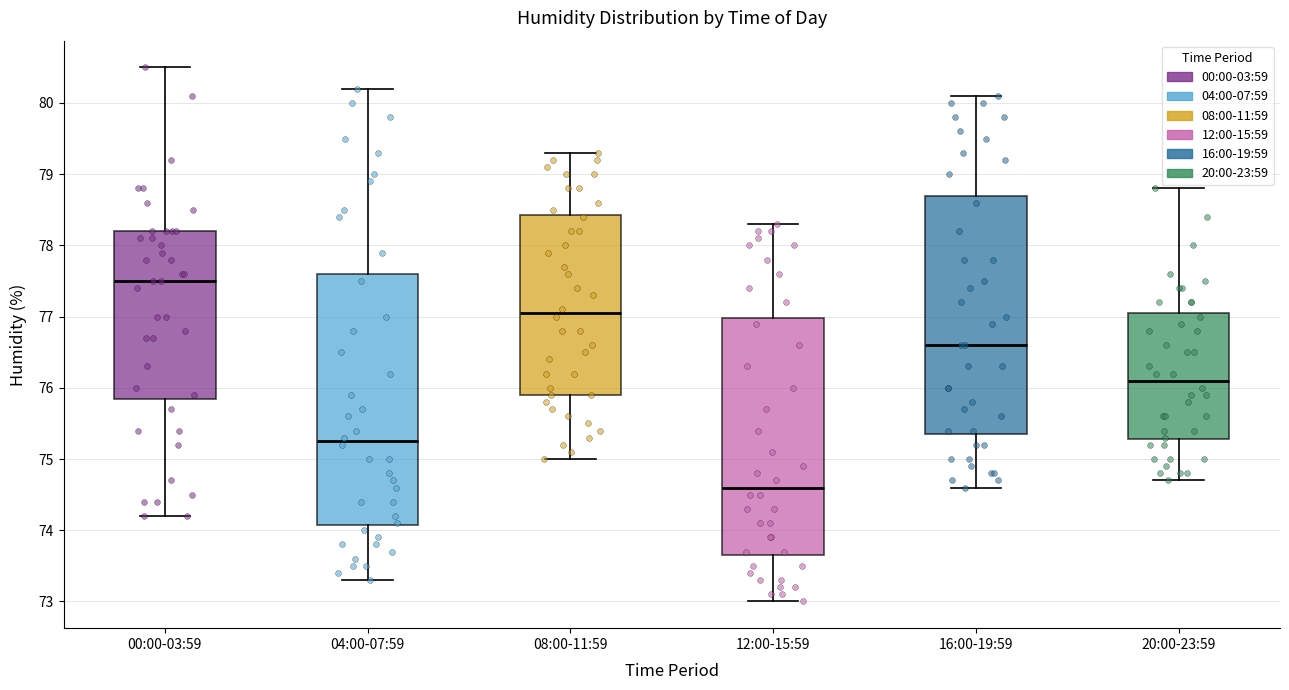

Reading left to right, transcribe this box plot: for each box, give where its median line is, the range the box spans, and where its two whiskers end, as read against the y-axis. The values are not printed on the chart, so give them approximately, as read against the axis.

00:00-03:59: median 77.5, box 75.9 to 78.2, whiskers 74.2 to 80.5
04:00-07:59: median 75.3, box 74.1 to 77.6, whiskers 73.3 to 80.2
08:00-11:59: median 77.1, box 75.9 to 78.4, whiskers 75.0 to 79.3
12:00-15:59: median 74.6, box 73.7 to 77.0, whiskers 73.0 to 78.3
16:00-19:59: median 76.6, box 75.4 to 78.7, whiskers 74.6 to 80.1
20:00-23:59: median 76.1, box 75.3 to 77.1, whiskers 74.7 to 78.8